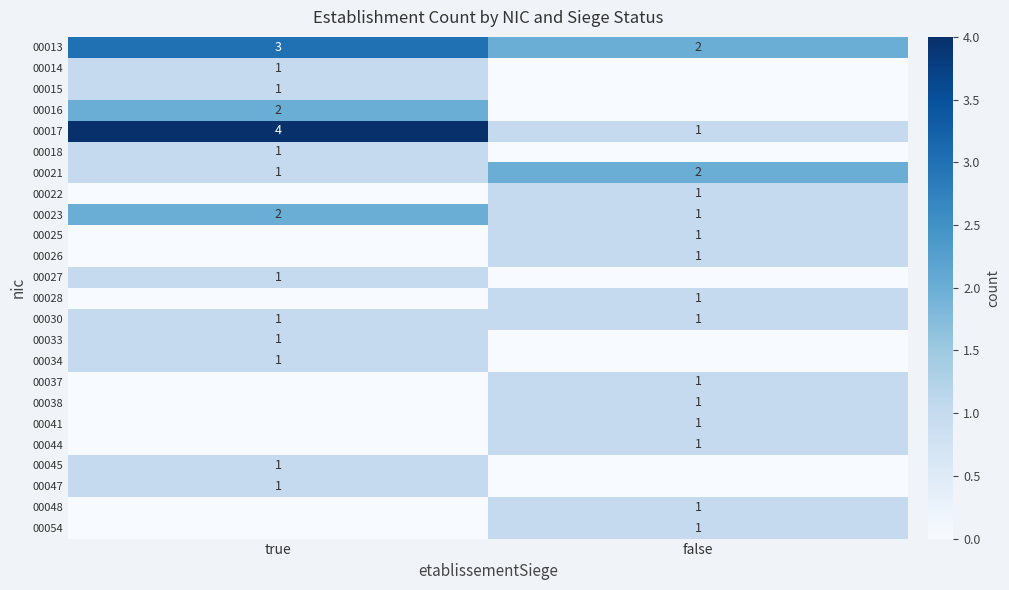

Is it true that 00041 equals 0 at false?

False